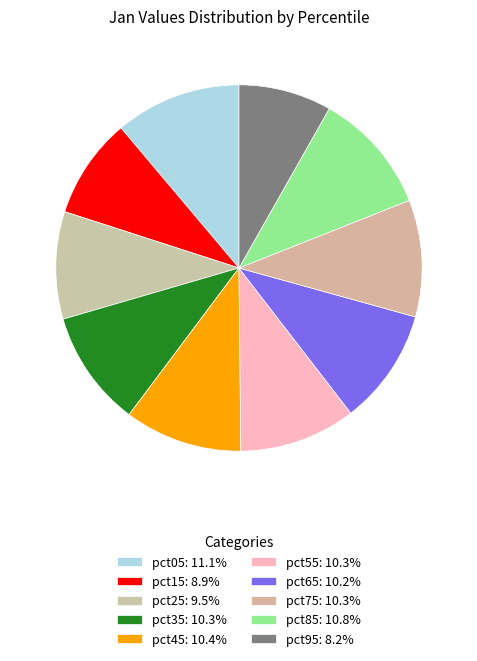

Rank the categories by value from highest to lowest.

pct05, pct85, pct45, pct75, pct55, pct35, pct65, pct25, pct15, pct95